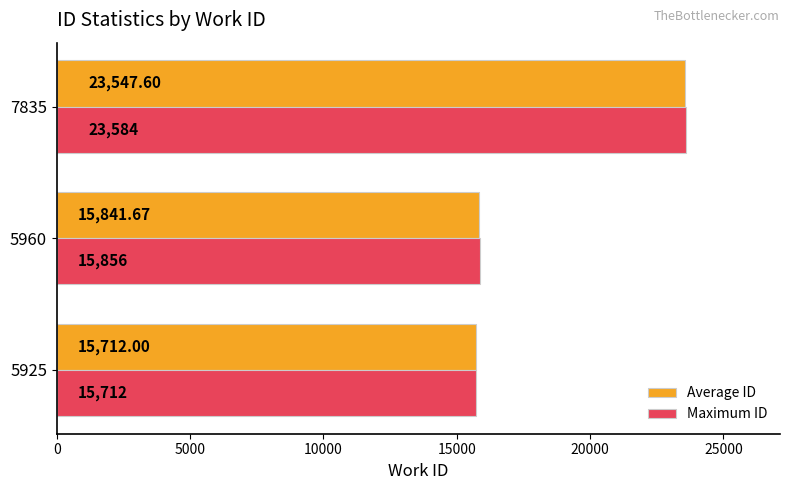

How many values in the Average ID series are below 15841?

1